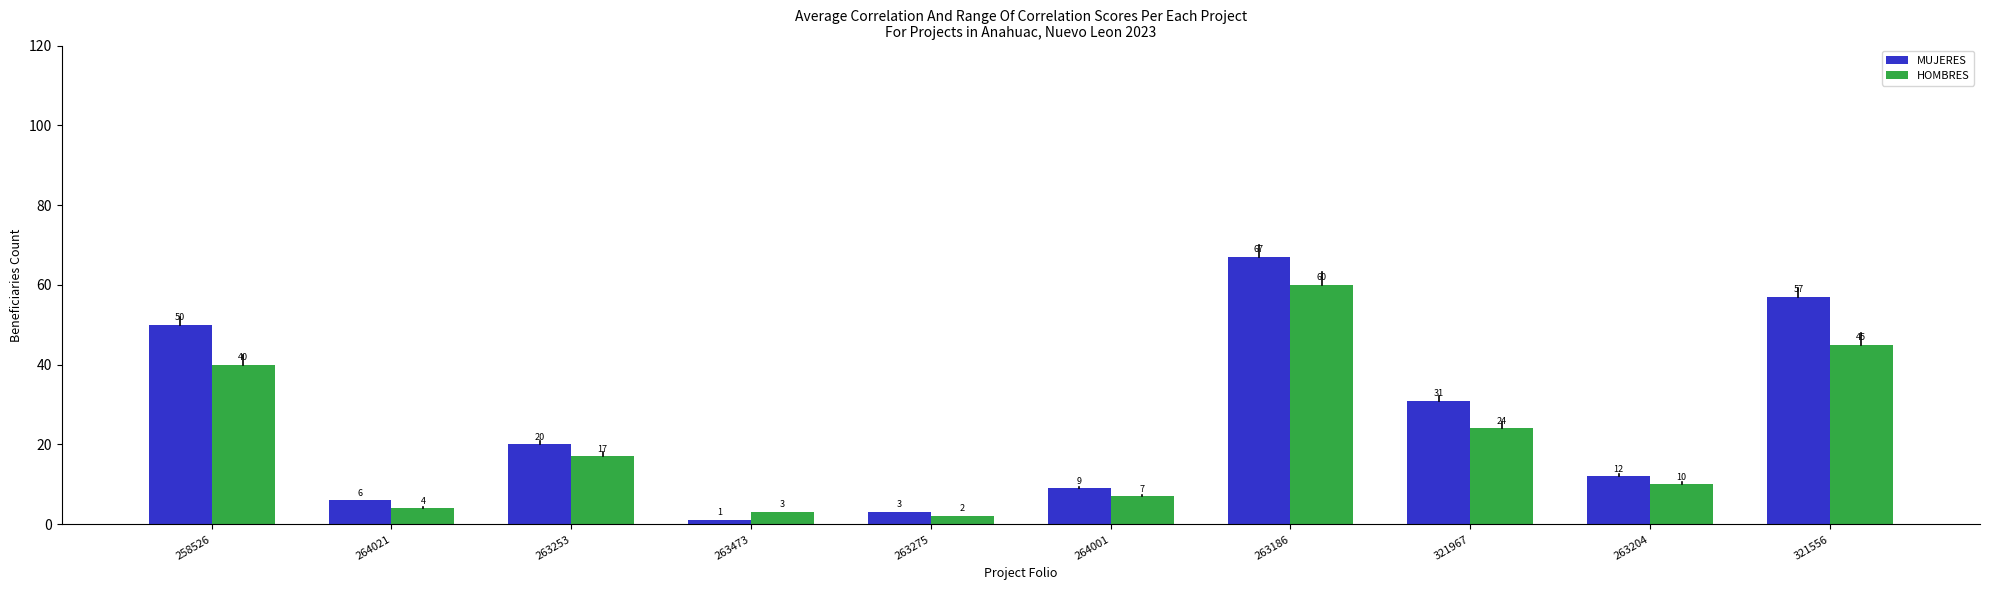

What is the label of the 9th bar from the left?

263204